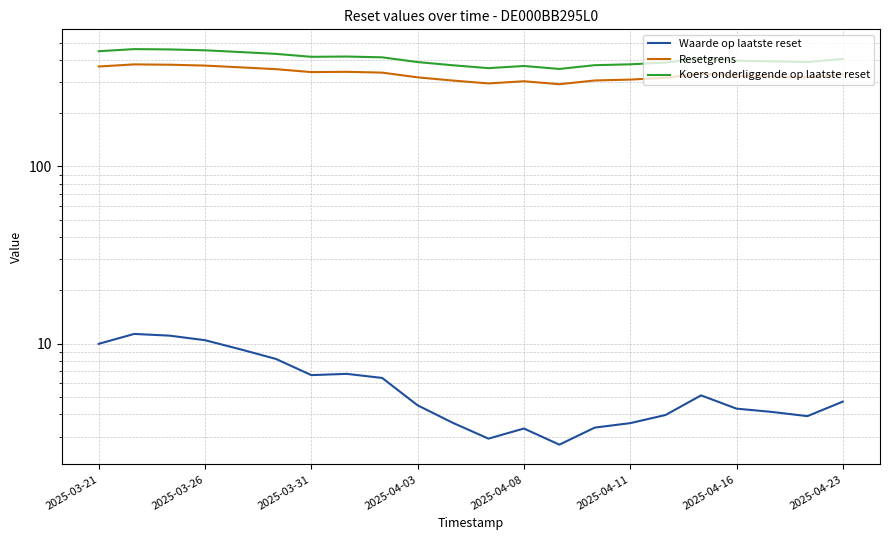

Between 2025-03-31 and 11, which series saw the biggest shift?

Koers onderliggende op laatste reset